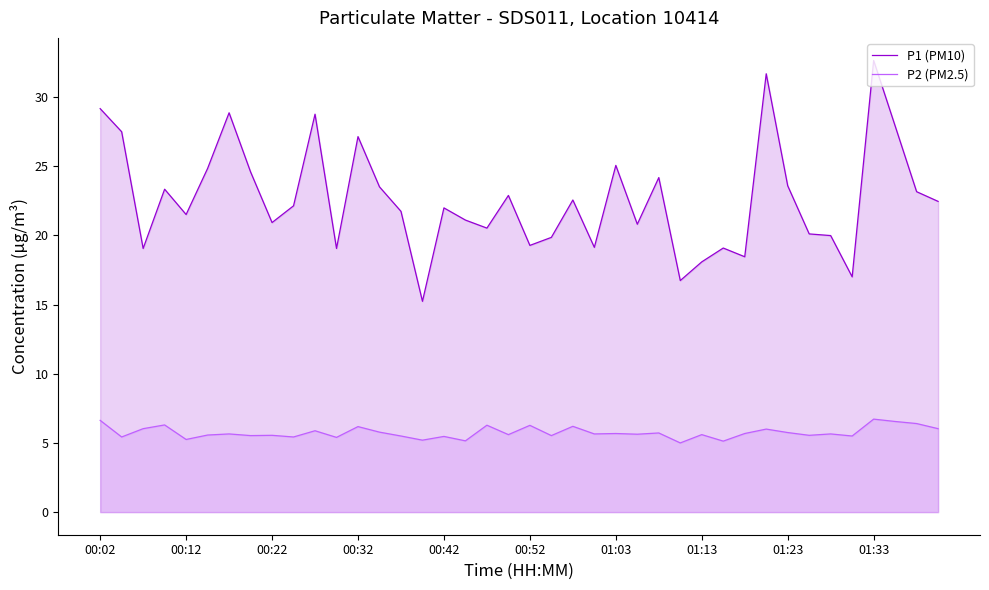

What is the average value of the P1 (PM10) series?

22.6